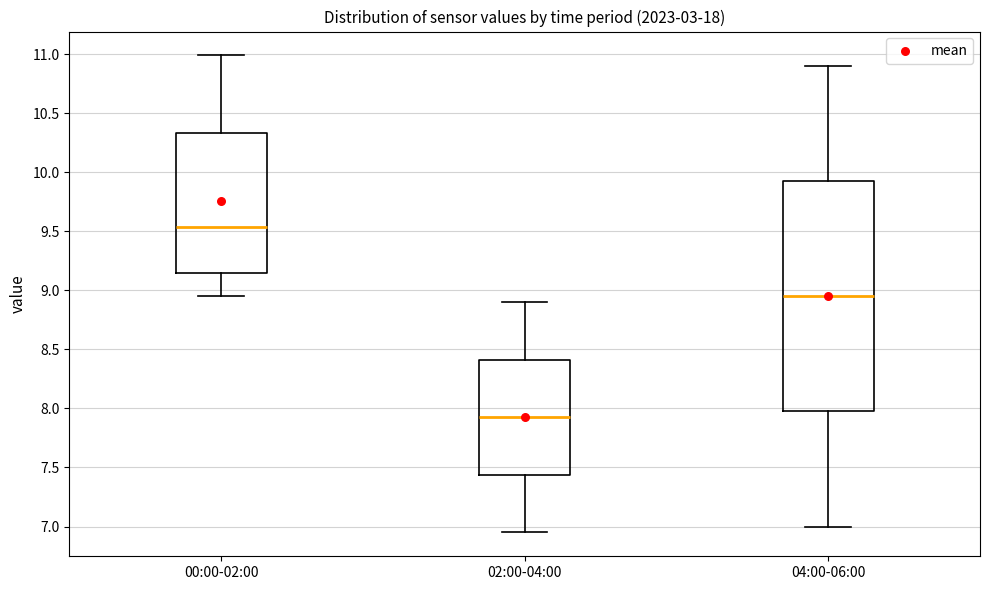

Reading left to right, transcribe this box plot: for each box, give where its median line is, the range the box spans, and where its two whiskers end, as read against the y-axis. The values are not printed on the chart, so give them approximately, as read against the axis.

00:00-02:00: median 9.55, box 9.15 to 10.35, whiskers 8.95 to 11.00
02:00-04:00: median 7.95, box 7.45 to 8.40, whiskers 6.95 to 8.90
04:00-06:00: median 8.95, box 8.00 to 9.95, whiskers 7.00 to 10.90